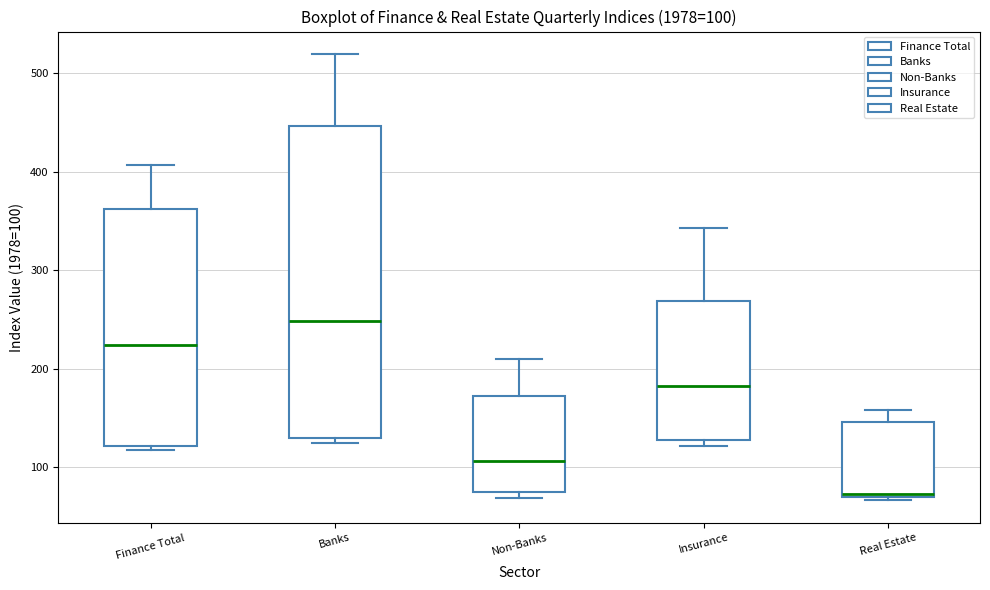

Which box is the tallest, from its lower edge to its upper edge?

Banks